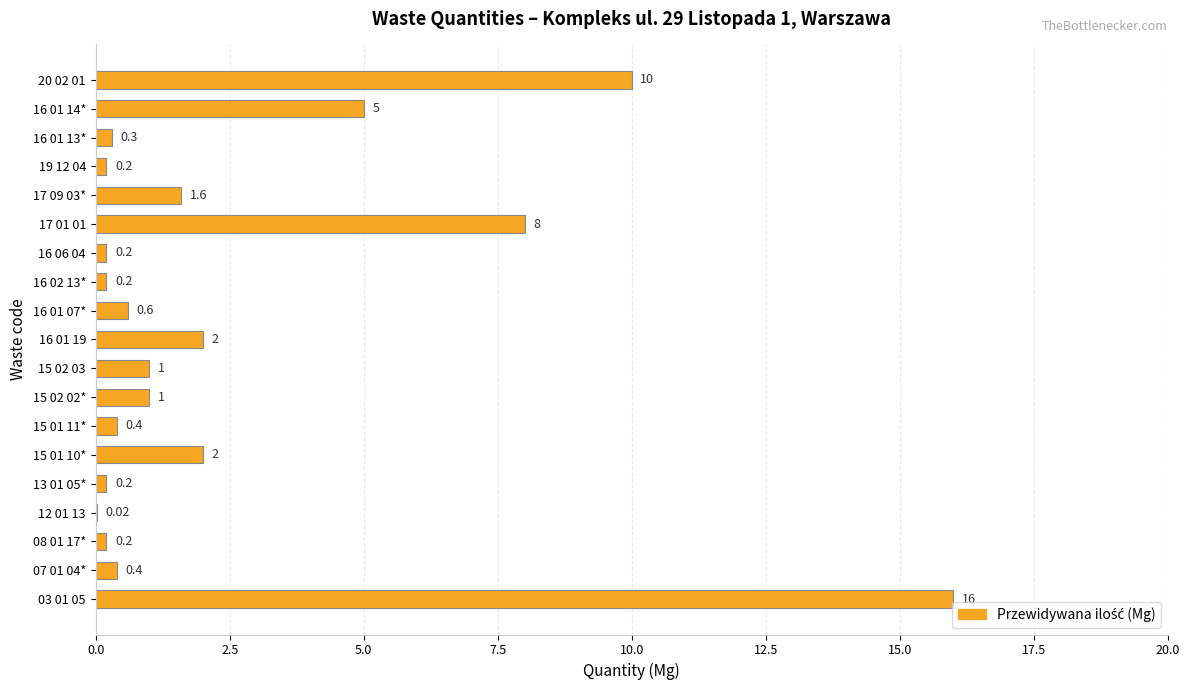

Between 19 12 04 and 07 01 04*, which is larger?

07 01 04*